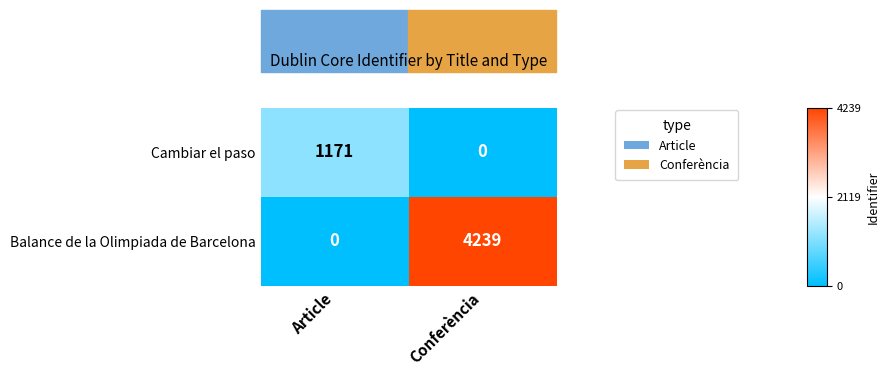

The Balance de la Olimpiada de Barcelona series shows 2227 at Article. True or false?

False